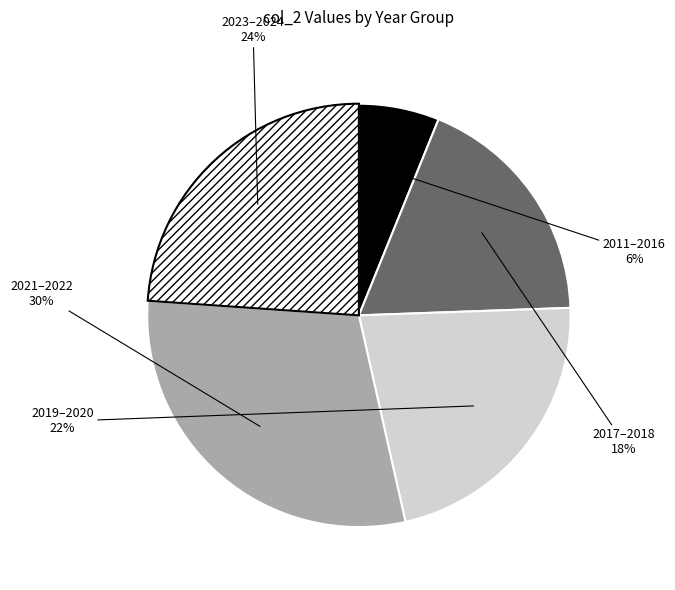

Is there any slice that represents more than half of the pie?

No